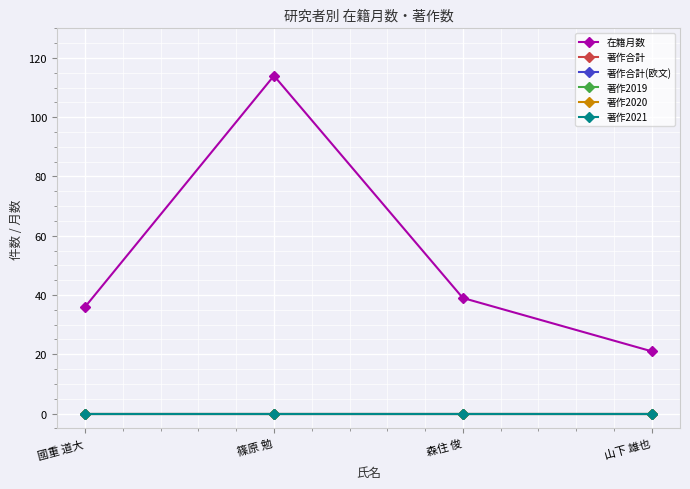

True or false: 在籍月数 and 著作2019 intersect in this chart.

False